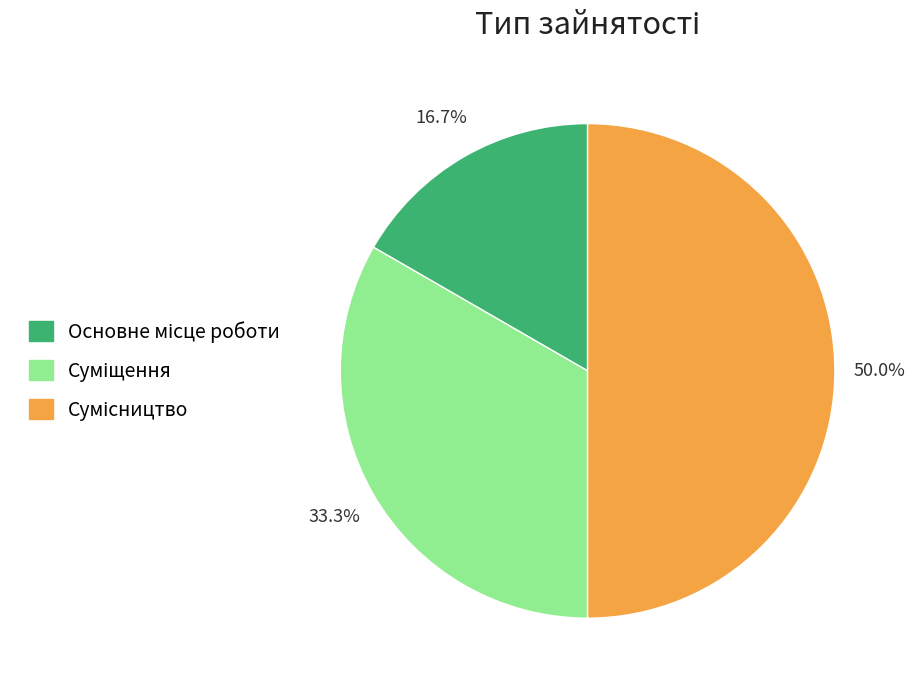

Count the number of slices in the pie.

3